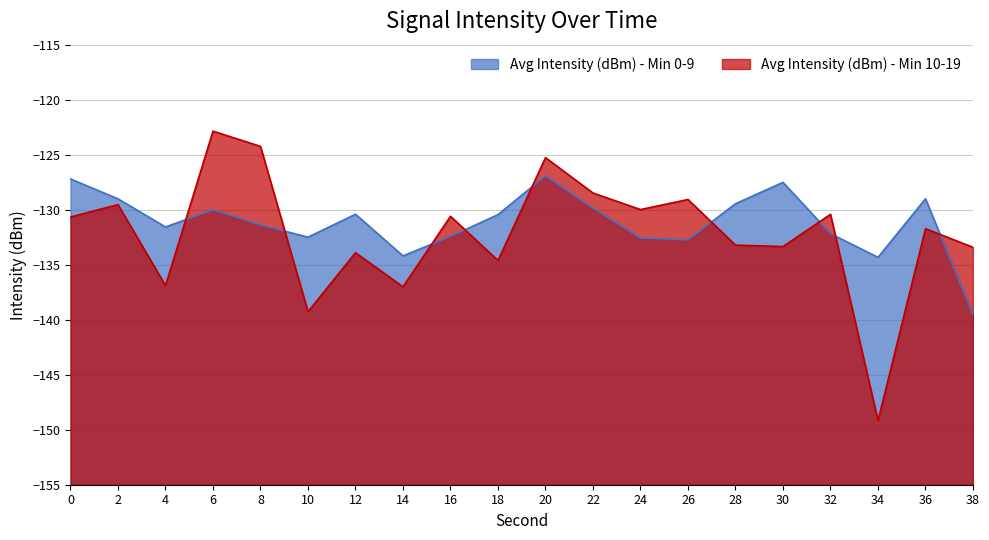

Is it true that Avg Intensity (dBm) - Min 0-9 equals -201.1 at 4?

False